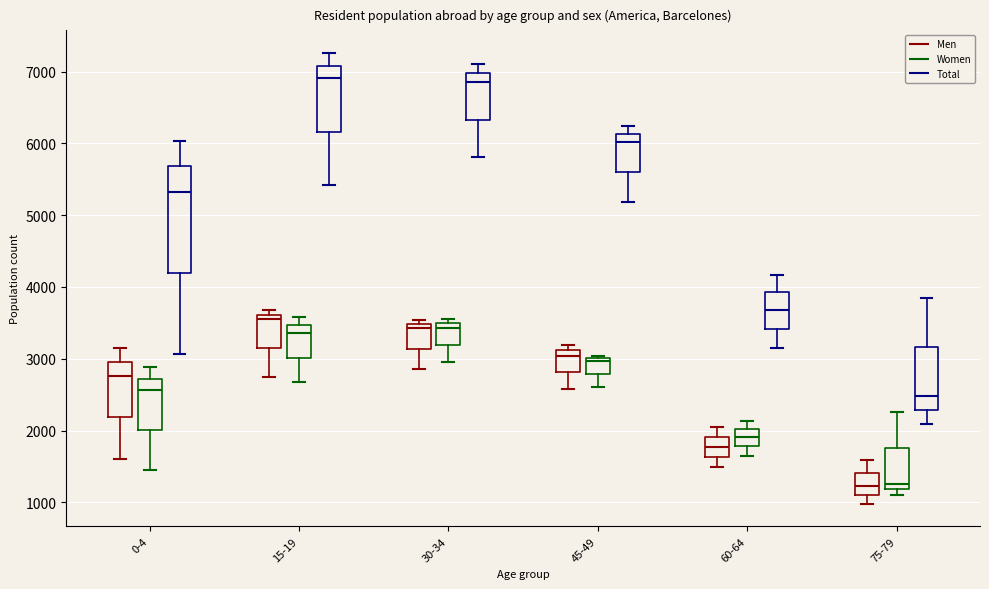

Comparing the boxes themselves (not the whiskers), which one is the tallest?

0-4 (Total)